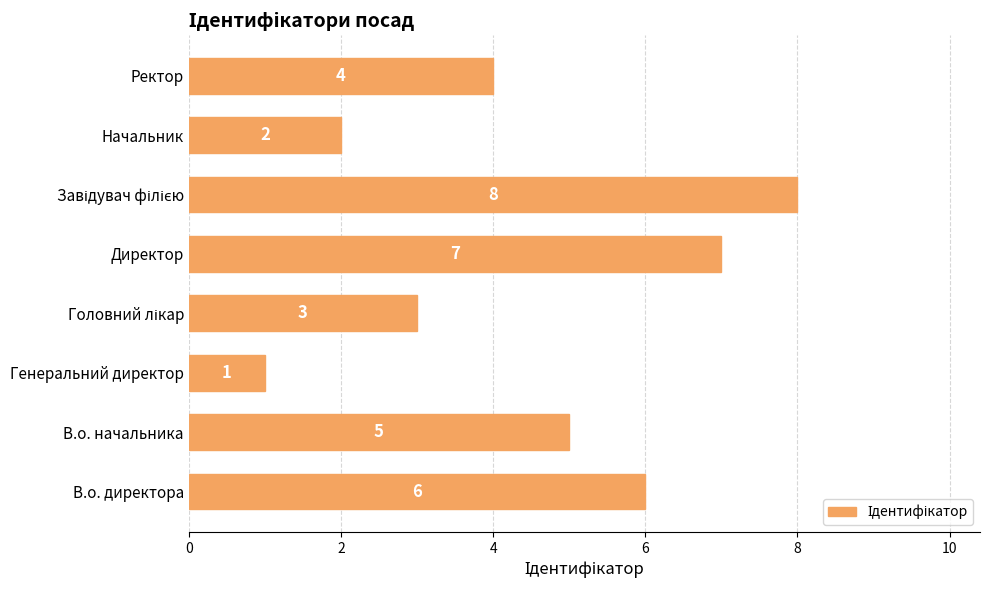

What is the ratio of the value at Начальник to the value at В.о. начальника?

0.4